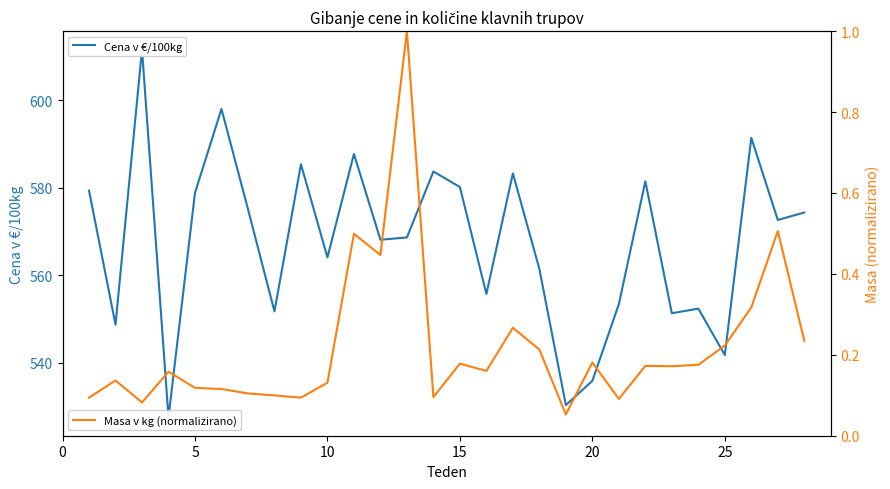

True or false: Masa v kg (normalizirano) and Cena v €/100kg cross at least once.

False